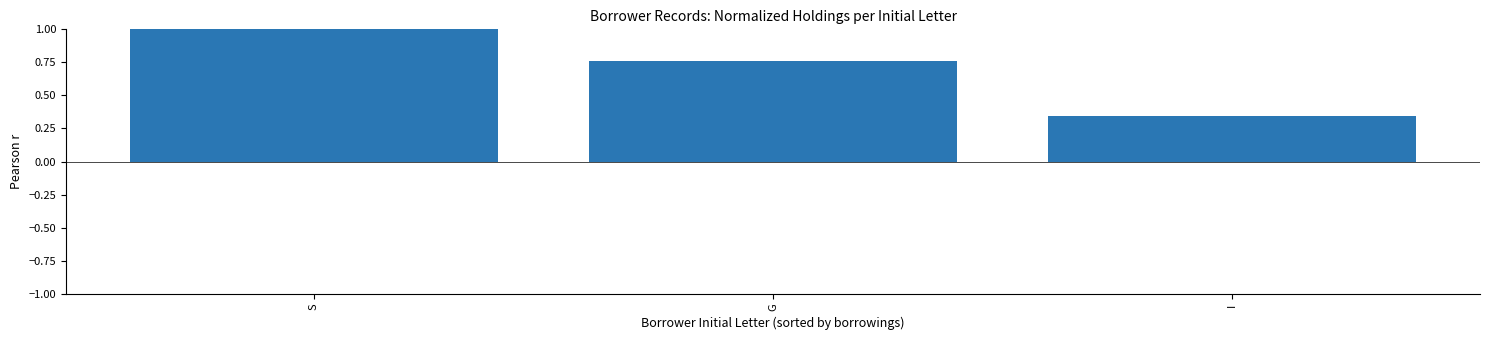

Are the bars horizontal?

No